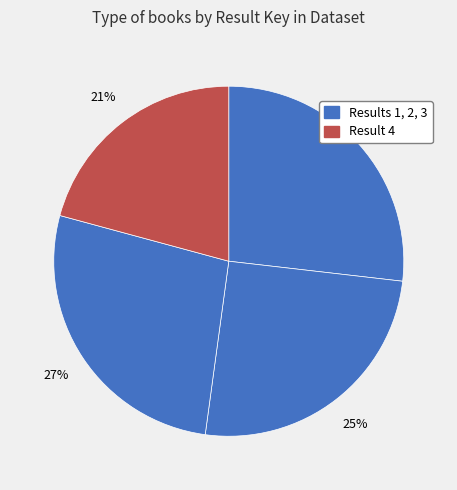

How many segments does this pie chart have?

4